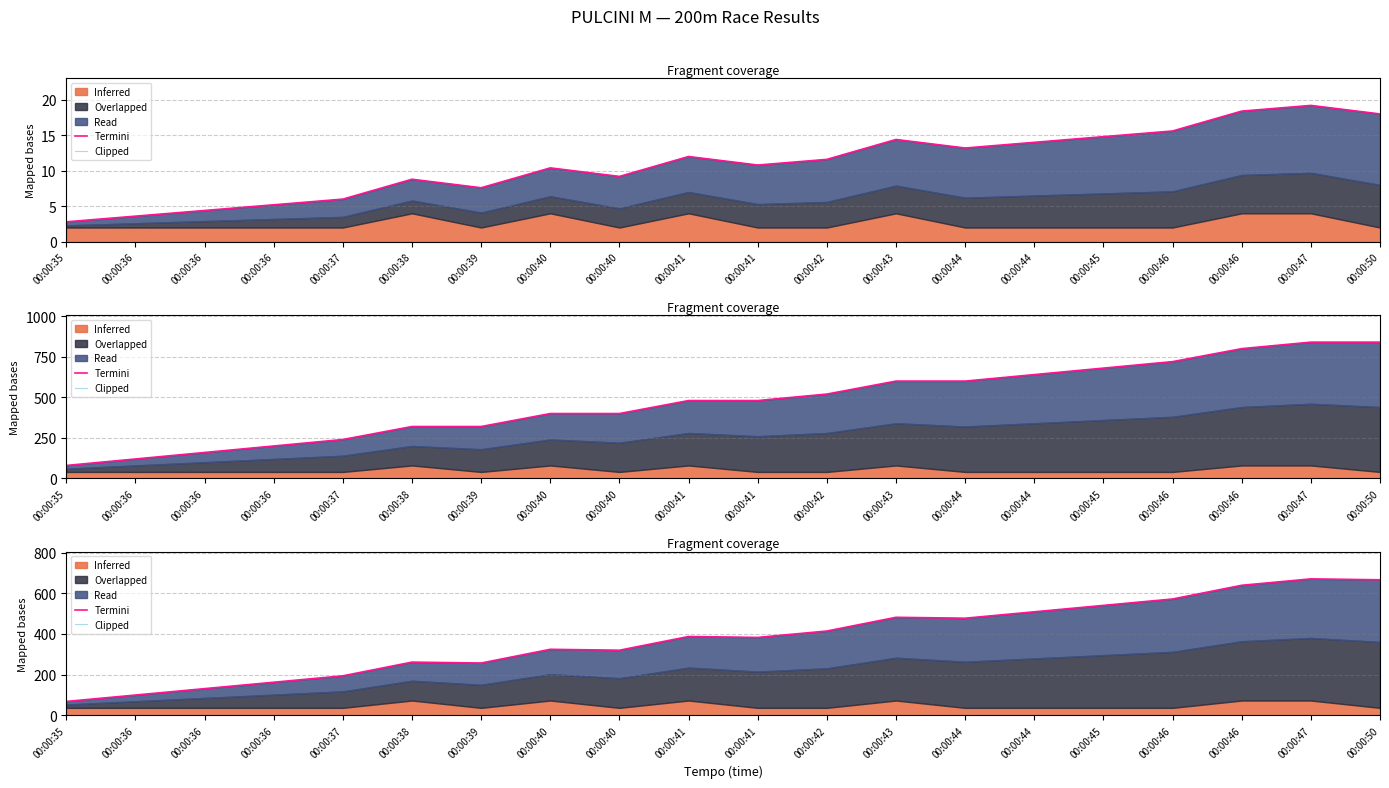

What is the difference between the second highest and second lowest values in the Termini series?

567.0